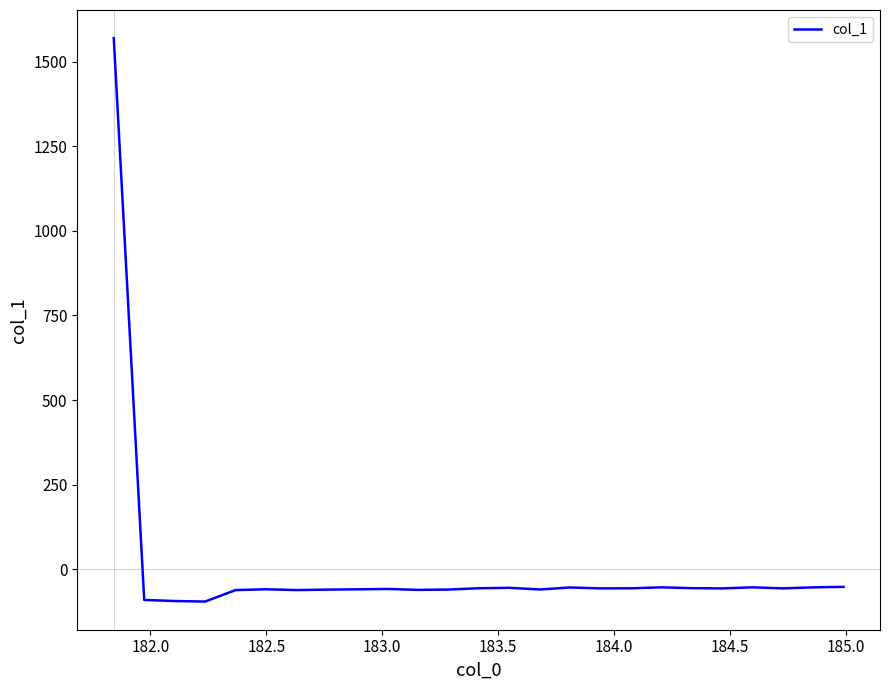

How many lines are shown in the chart?

1